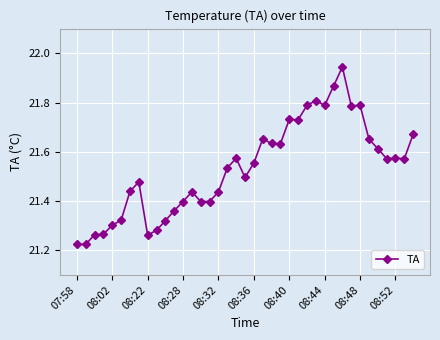

True or false: the data has more than 0 interior local peaks.

True